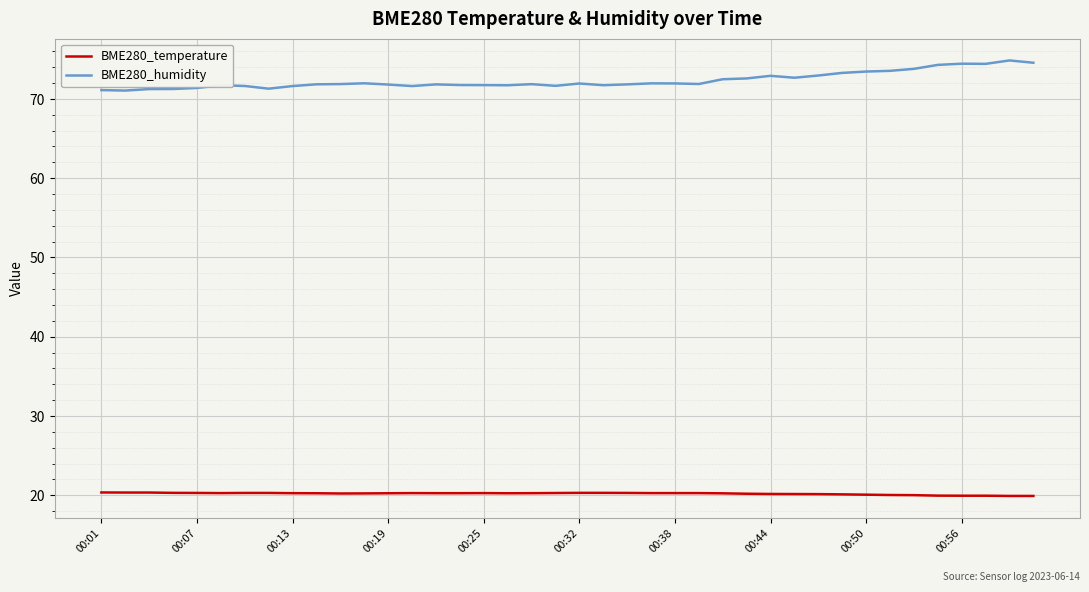

Rank the series by their maximum value, from lowest to highest.

BME280_temperature, BME280_humidity